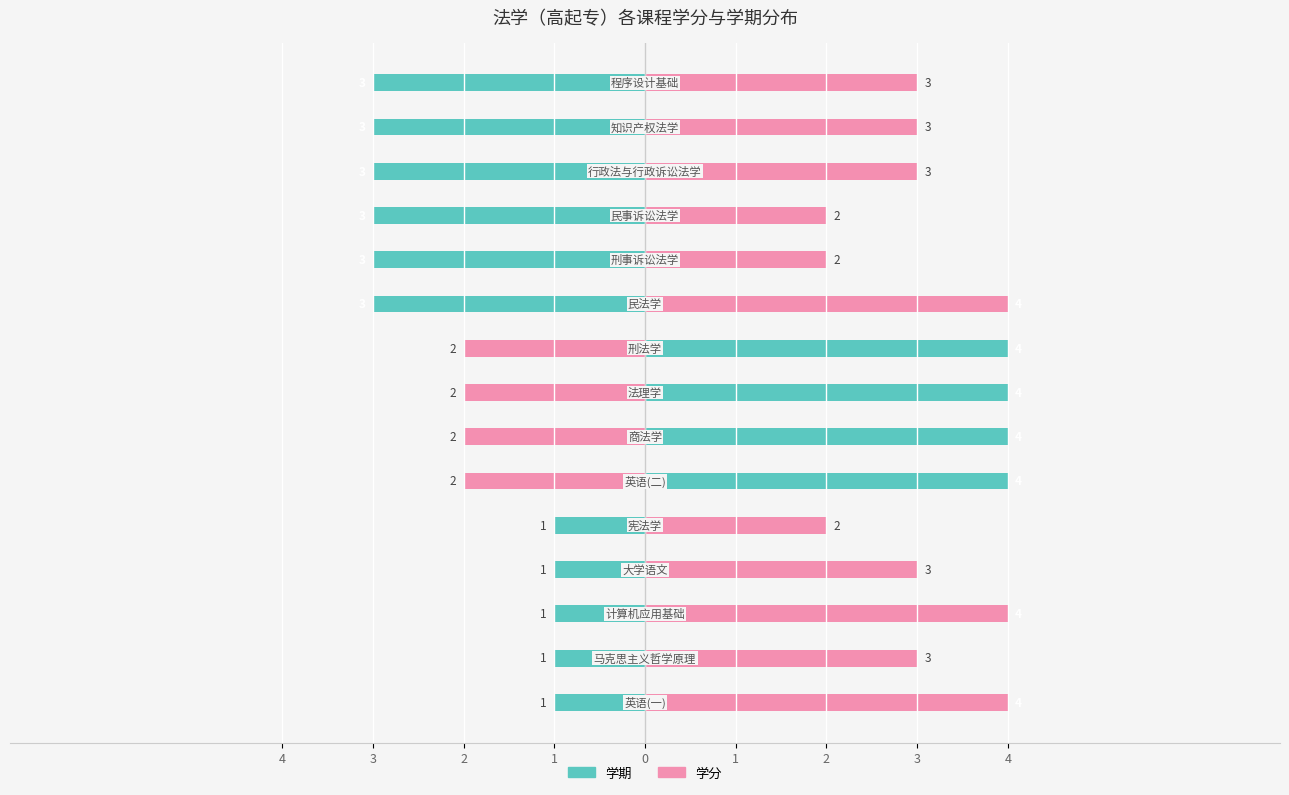

How many values in the 学分 series exceed 3?

7